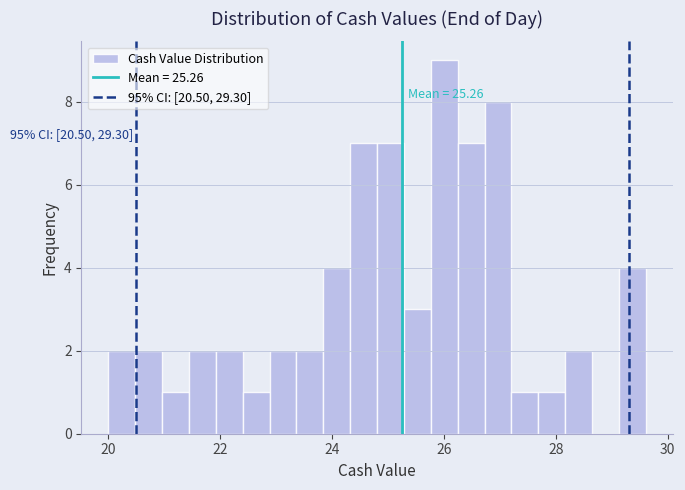

Around what value on the x-axis is the tallest bar? Give the approximate position of its centre, as read against the axis.

26.0